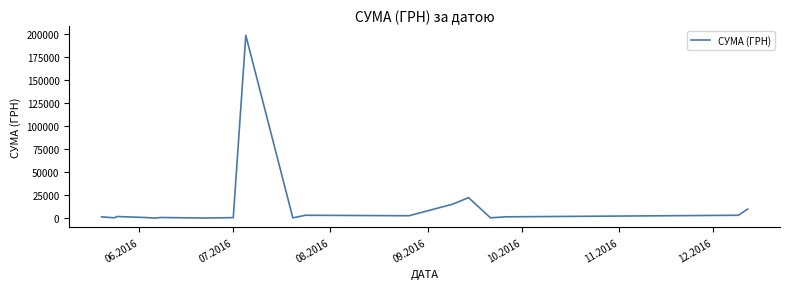

How many series are shown in this chart?

1